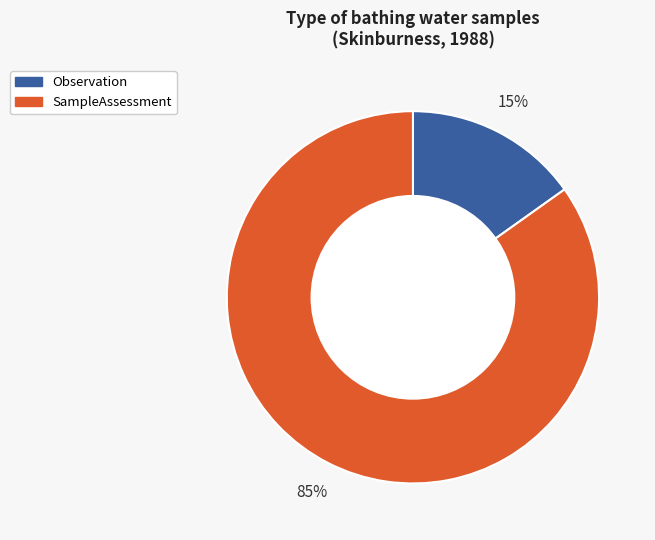

How many slices are in this pie chart?

2